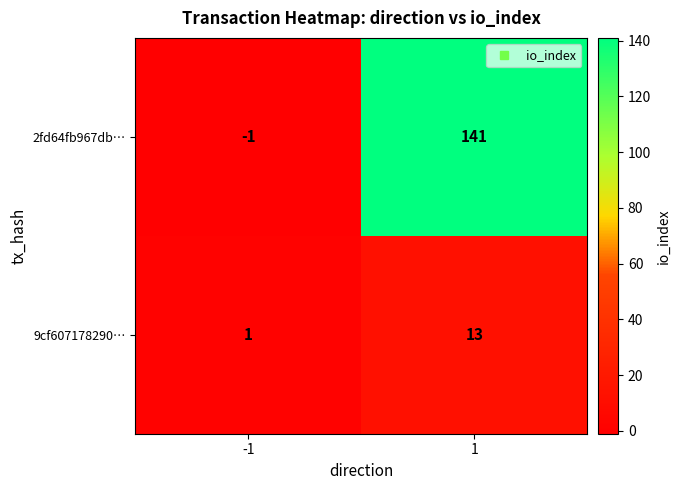

List the series in order of their overall mean, highest first.

2fd64fb967db…, 9cf607178290…